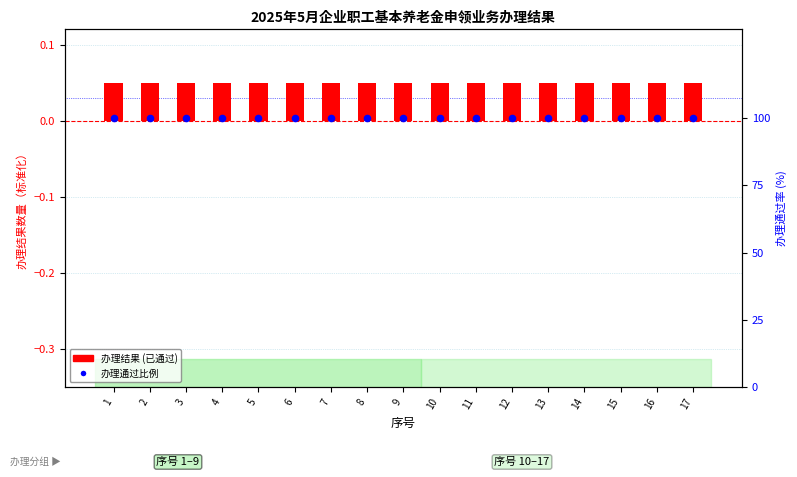

Which series reaches the minimum Y coordinate?

办理结果 (已通过)